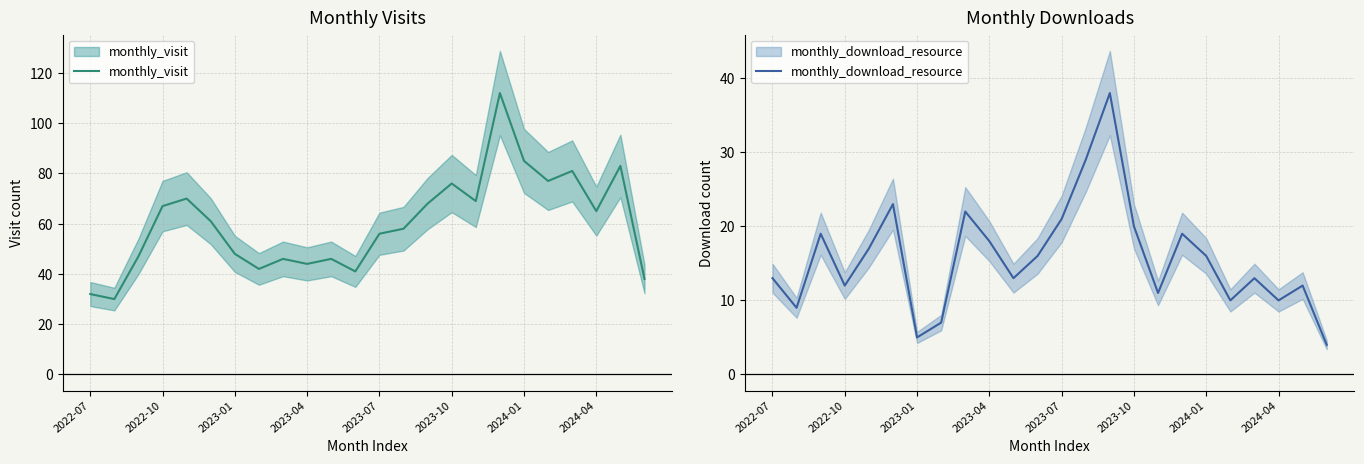

The value of monthly_visit at 19 is 77. True or false?

True